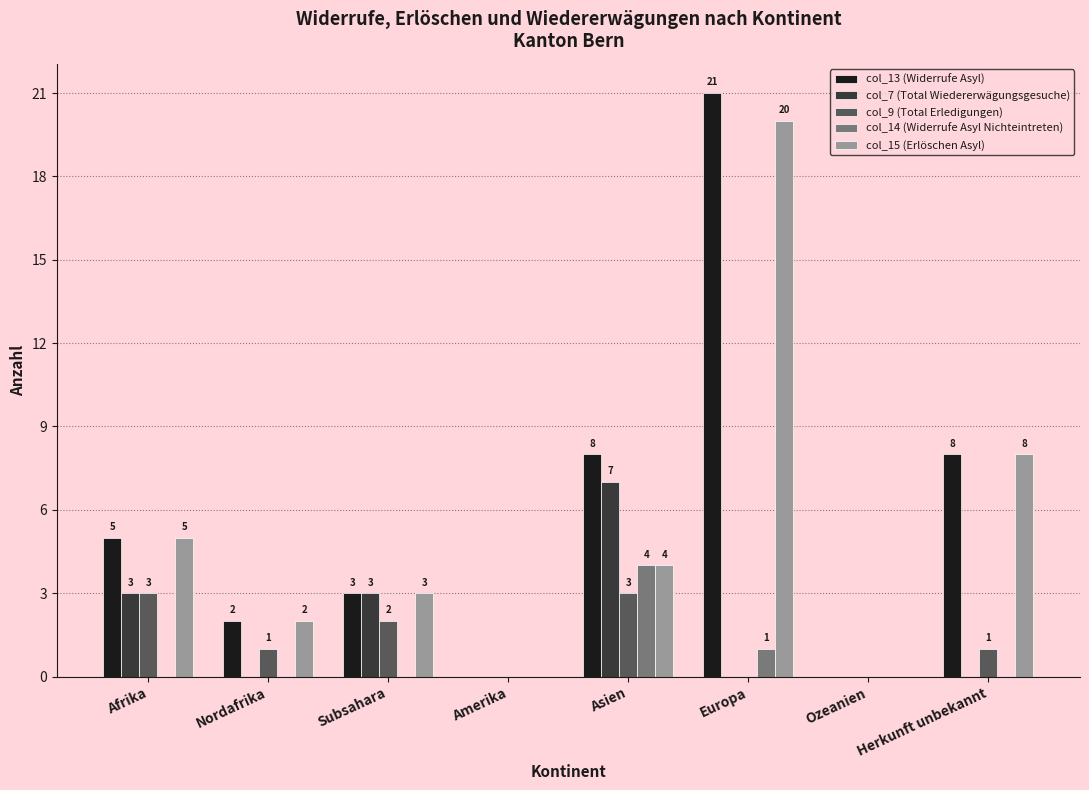

What is the difference between the col_7 (Total Wiedererwägungsgesuche) values at Subsahara and Nordafrika?

3